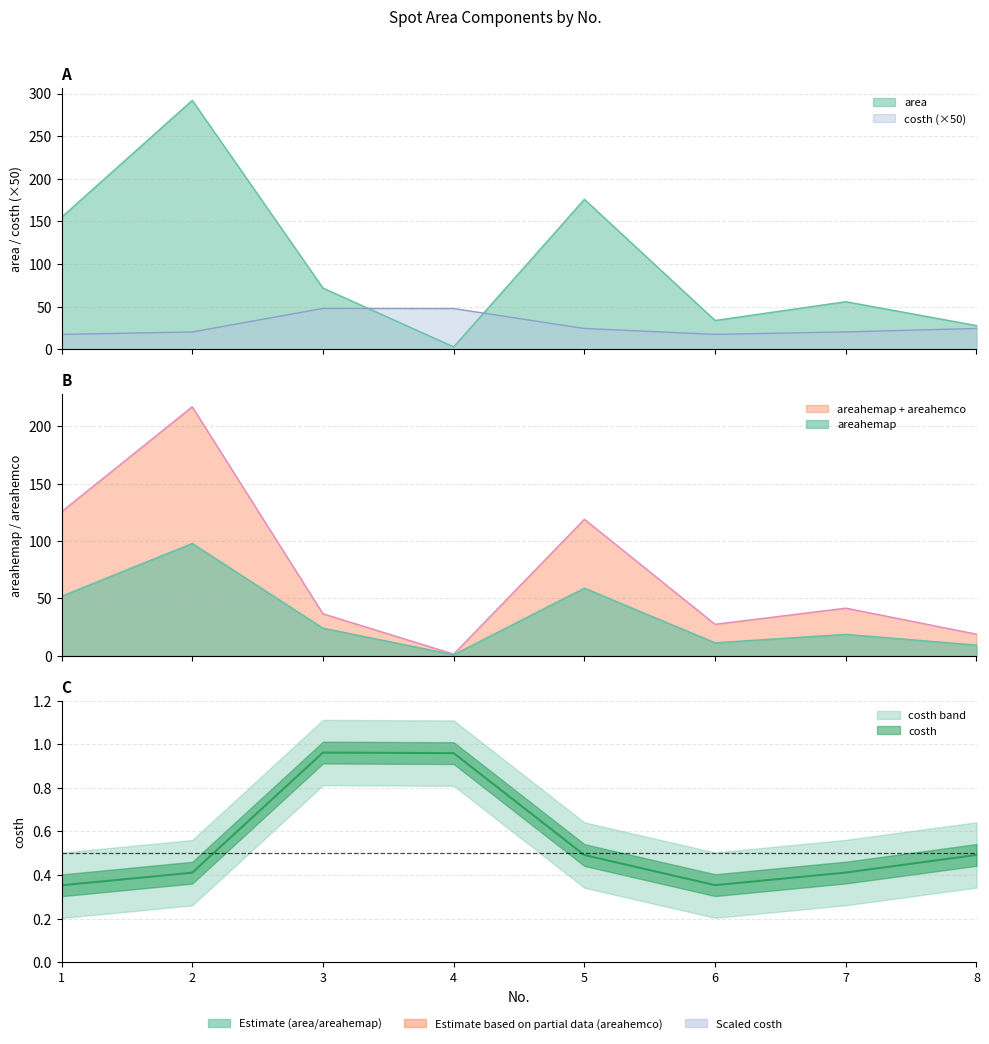

List the series in order of their peak value, lowest first.

costh, areahemap, areahemco, area